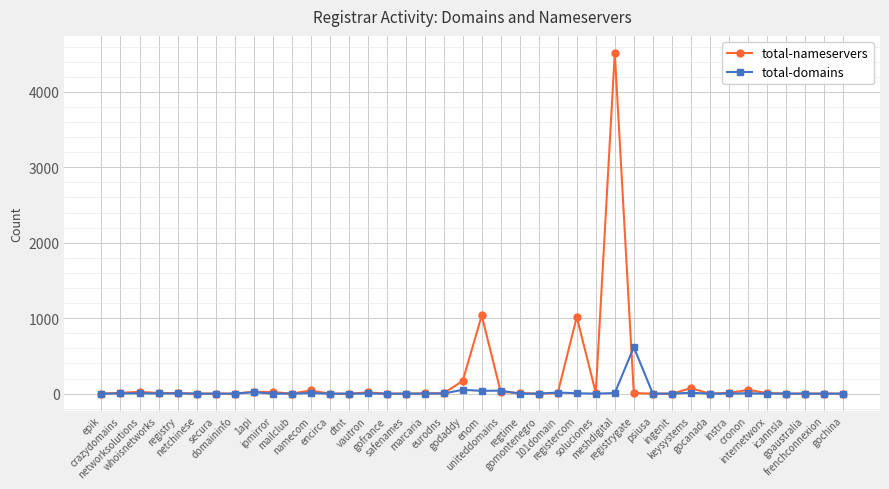

True or false: total-domains has more than 0 points higher than both neighbors.

True